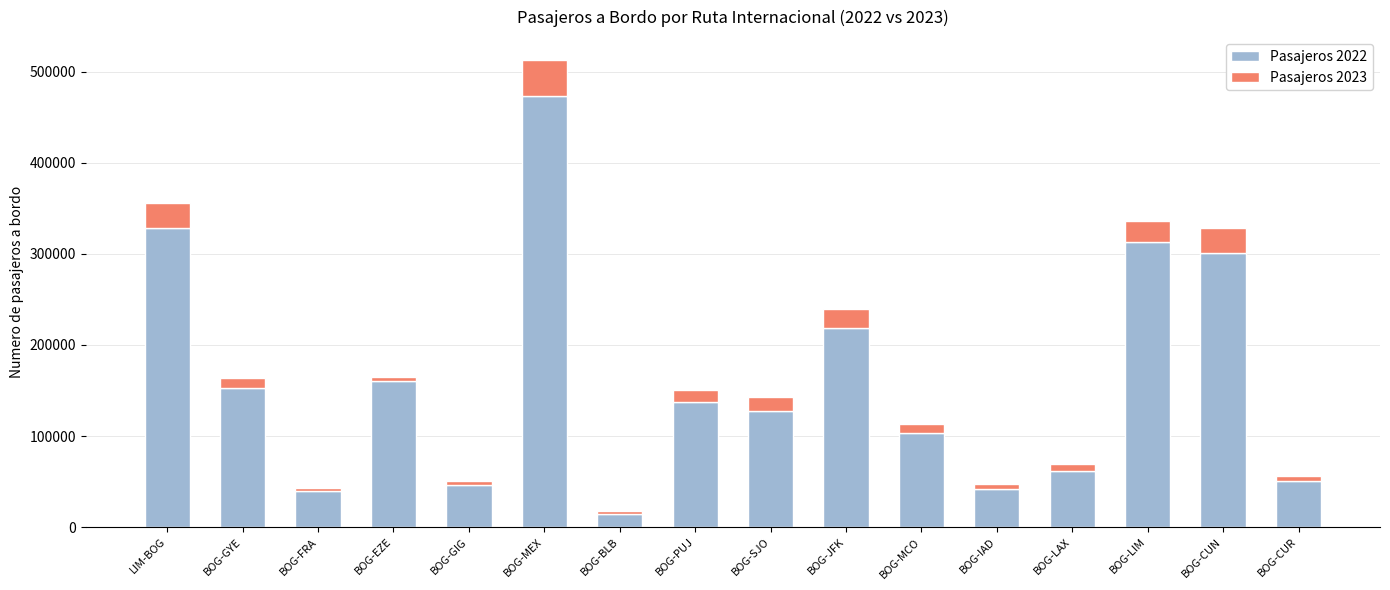

Are the bars horizontal?

No